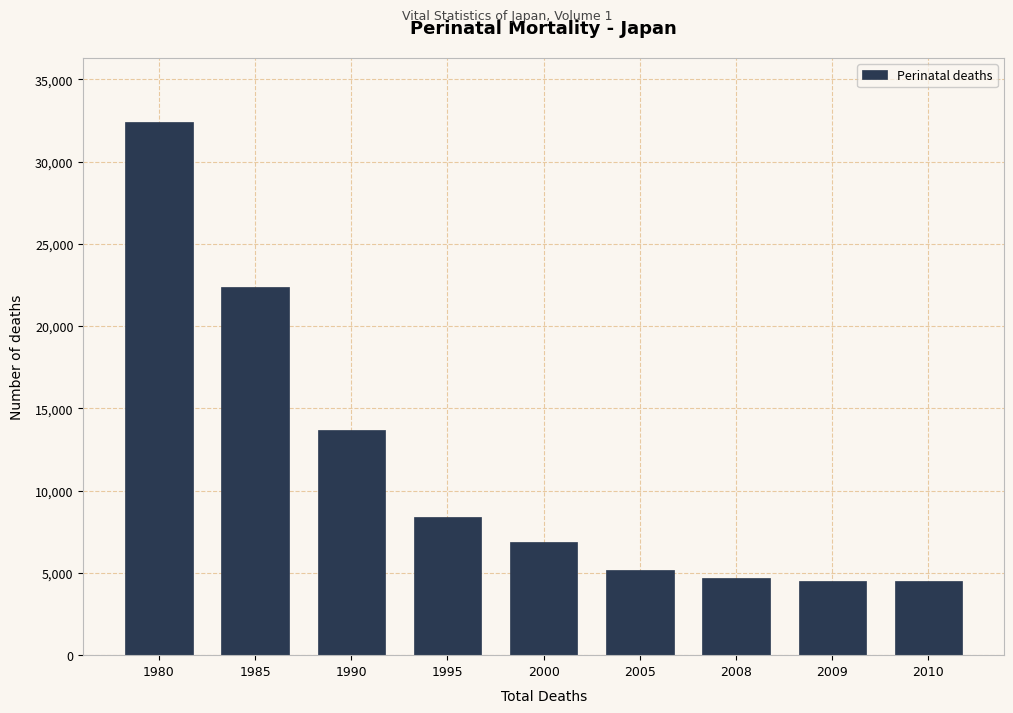

What is the difference between the maximum and second lowest values?

27903